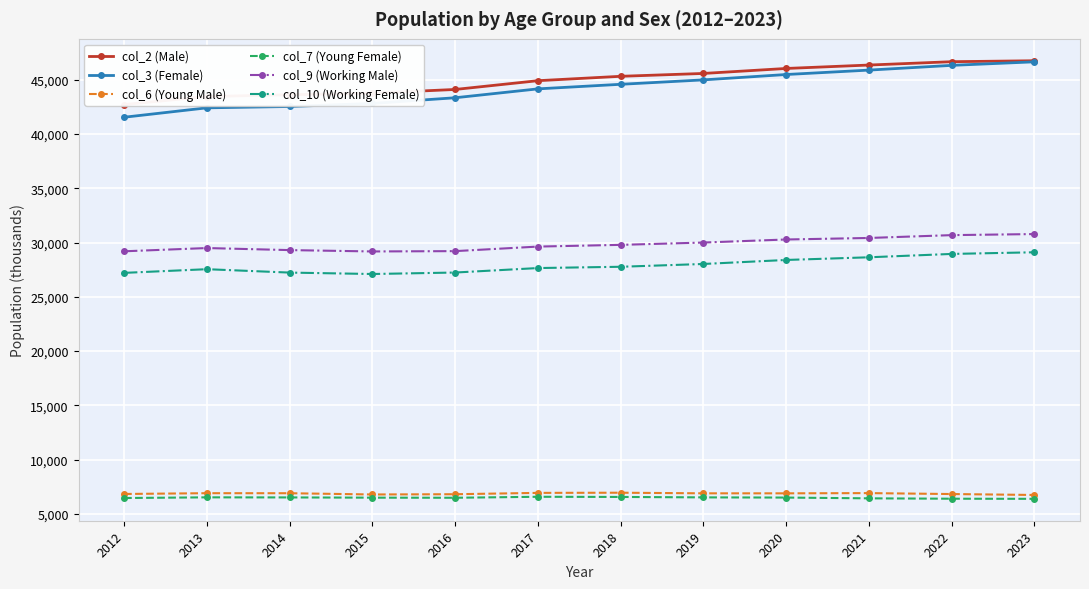

How many lines are shown in the chart?

6